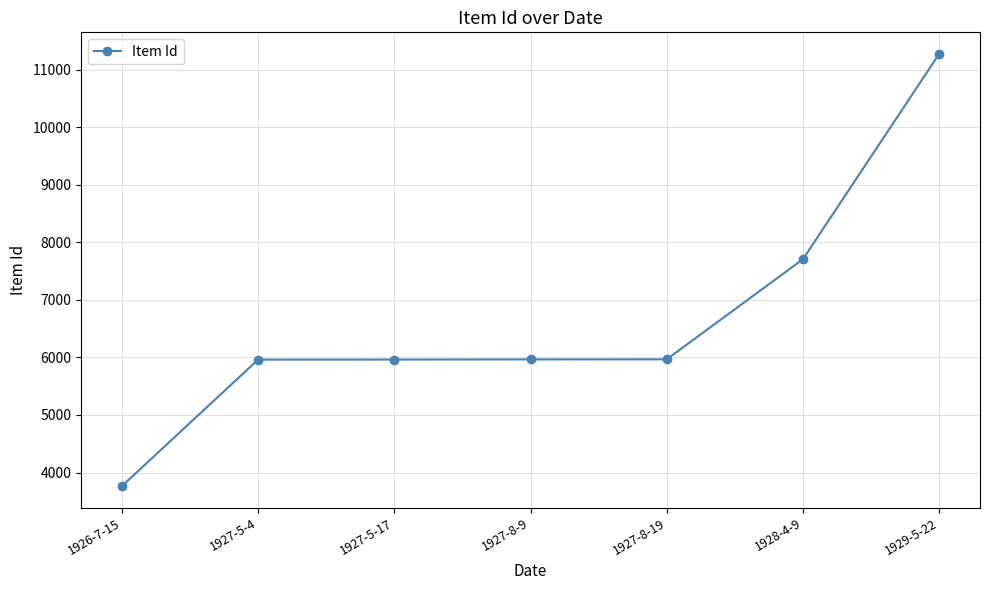

What is the average value?

6658